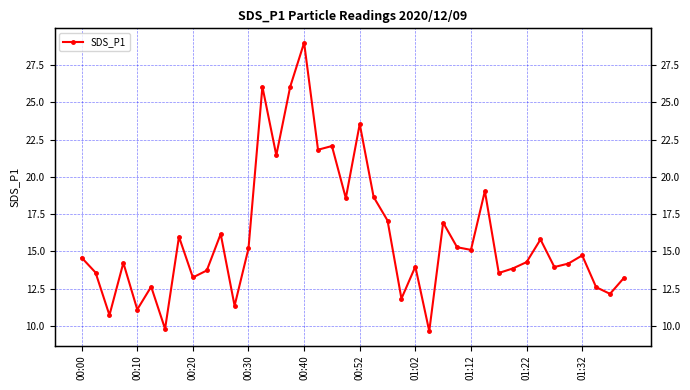

Is this an area chart (filled region under the line)?

No